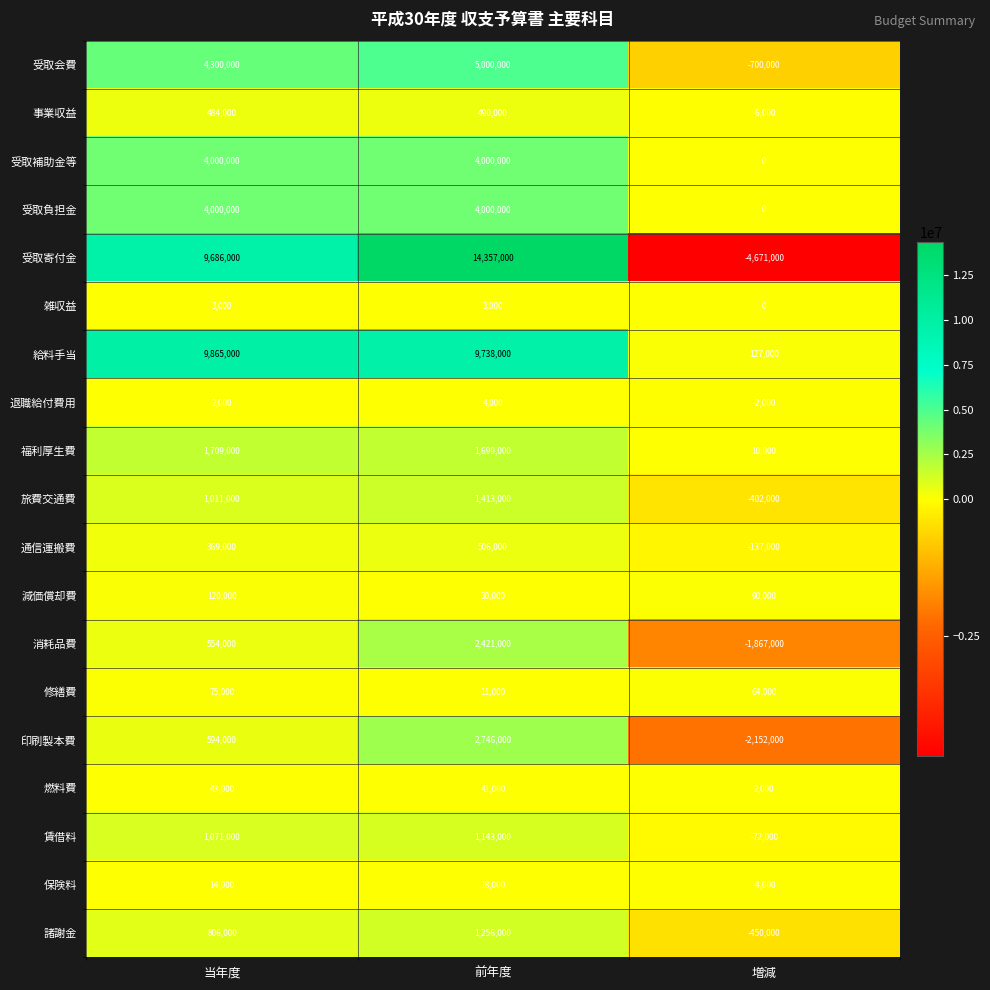

How many positive values does the 通信運搬費 series have?

2